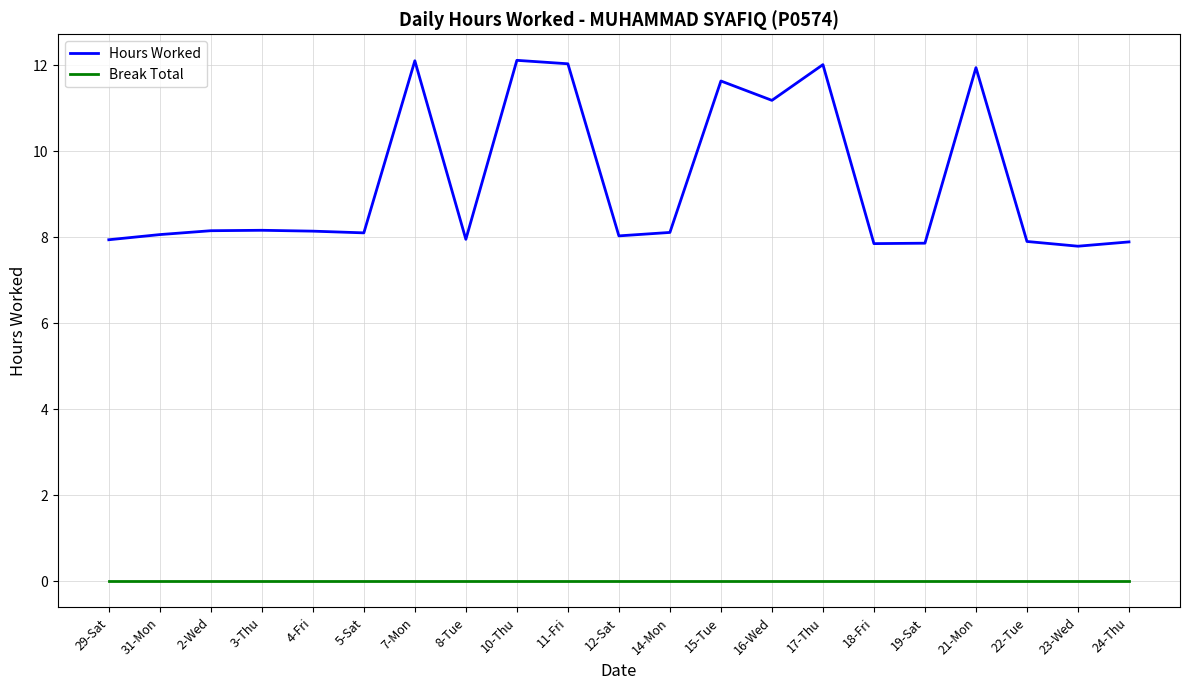

Is it true that Break Total equals 0.0 at 24-Thu?

True